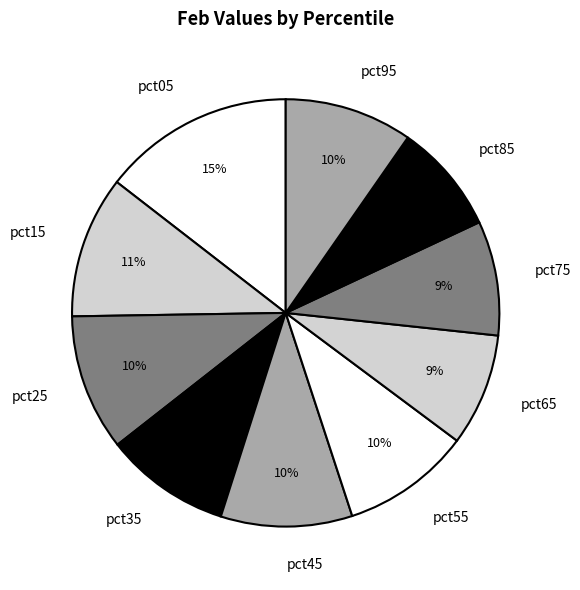

Which category has the biggest portion of the pie?

pct05